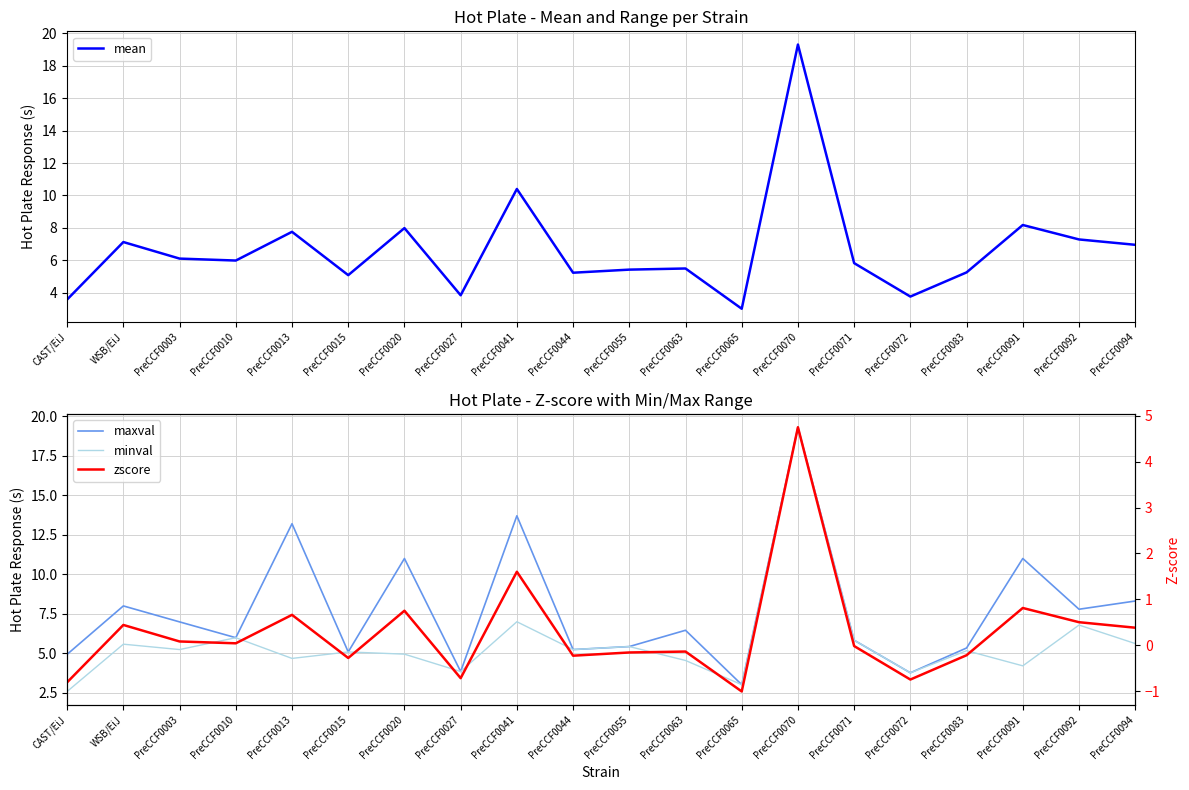

What is the average value of the maxval series?

7.7